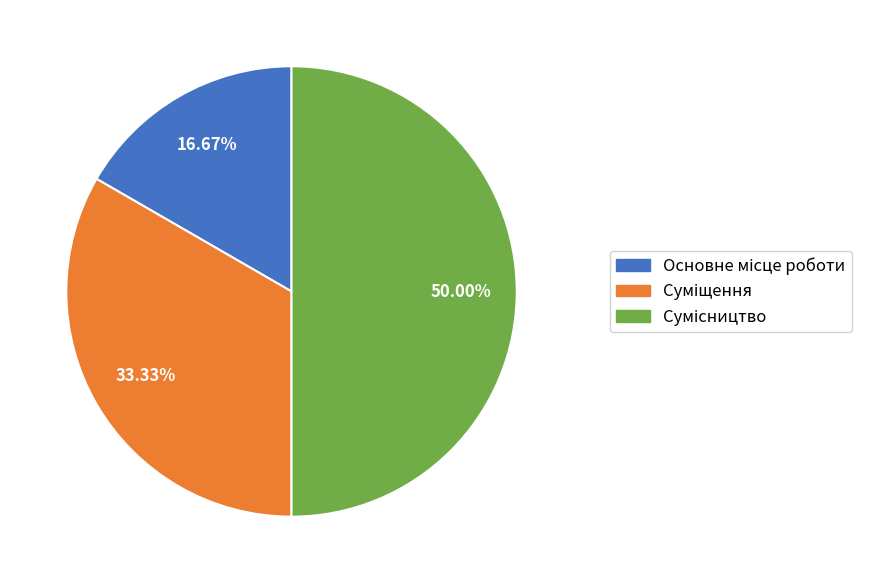

Does any single category account for the majority?

No